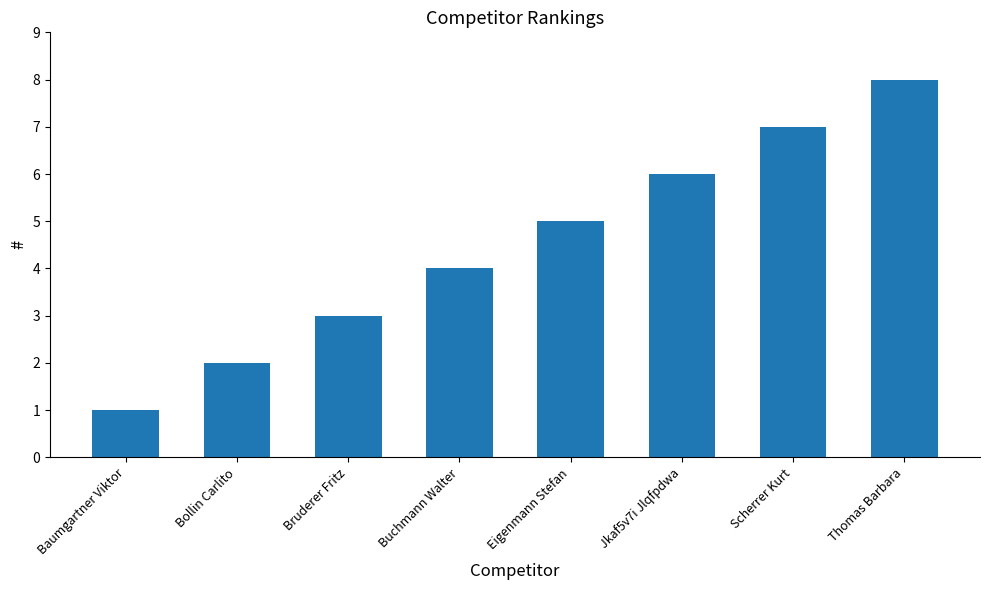

What position from the right is Thomas Barbara?

1